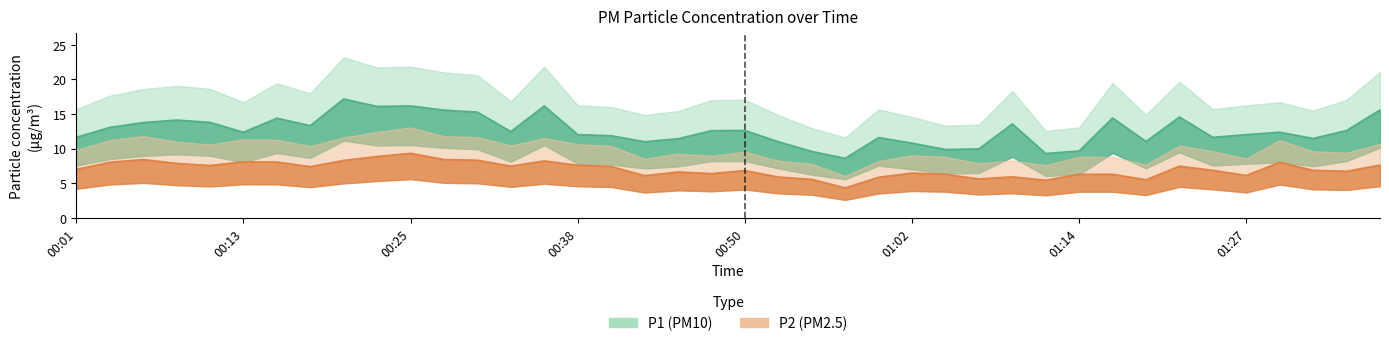

Rank the categories by P2 value from lowest to highest.

00:57, 01:12, 01:19, 00:55, 01:07, 01:00, 00:52, 01:09, 00:43, 01:27, 01:04, 01:14, 01:17, 00:47, 01:02, 00:45, 01:34, 00:50, 01:24, 01:31, 00:01, 00:18, 00:40, 00:33, 01:22, 00:11, 00:38, 01:36, 00:08, 00:03, 01:29, 00:15, 00:13, 00:35, 00:20, 00:30, 00:06, 00:28, 00:23, 00:25